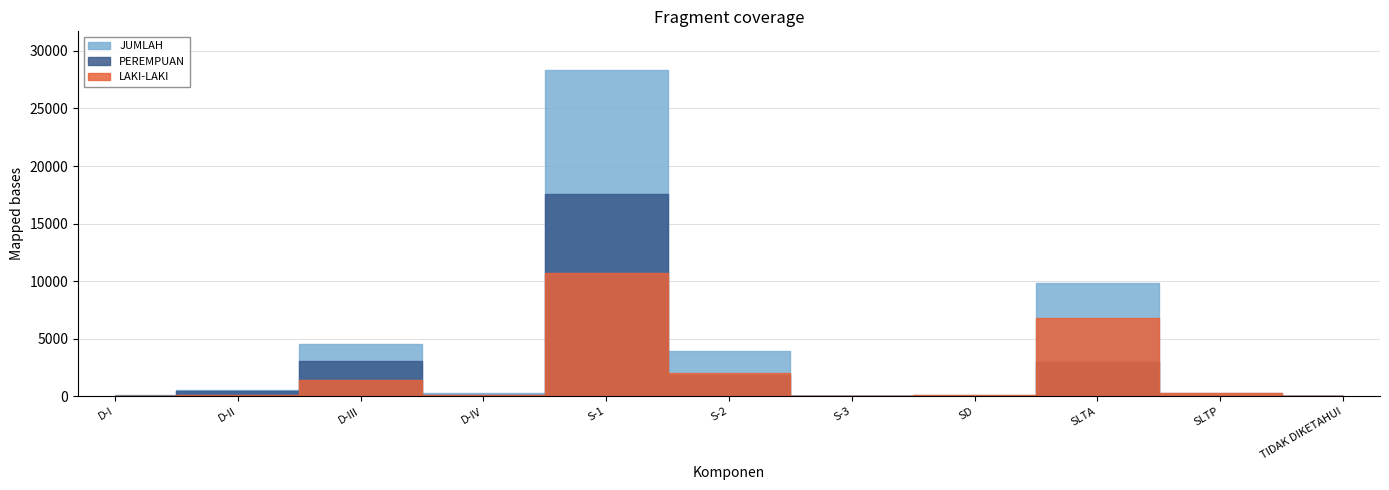

What is the minimum value shown in the chart?

1